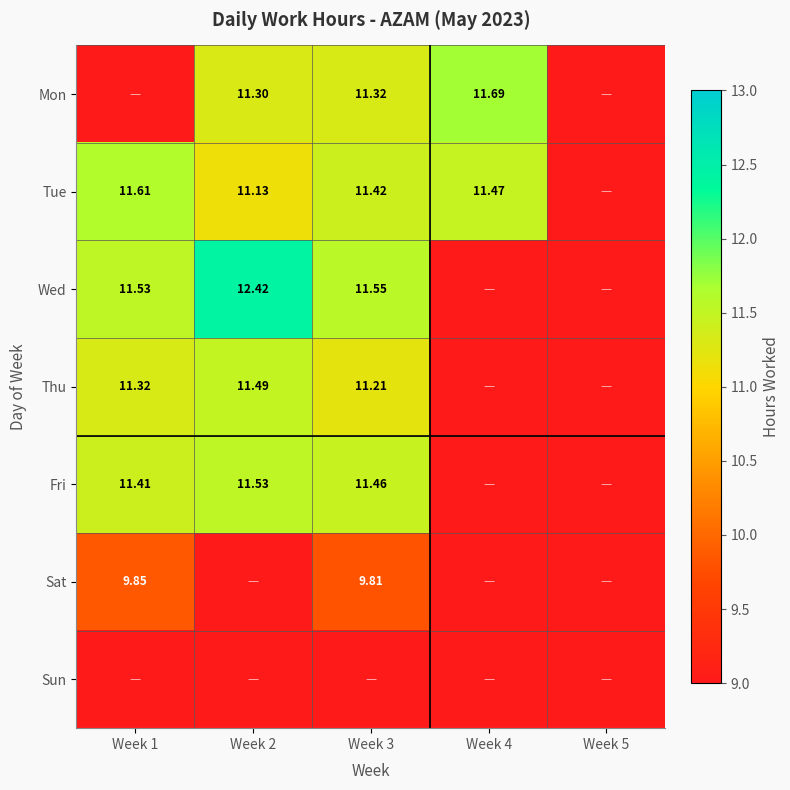

Is the value of Fri at Week 1 greater than the value of Thu at Week 2?

No